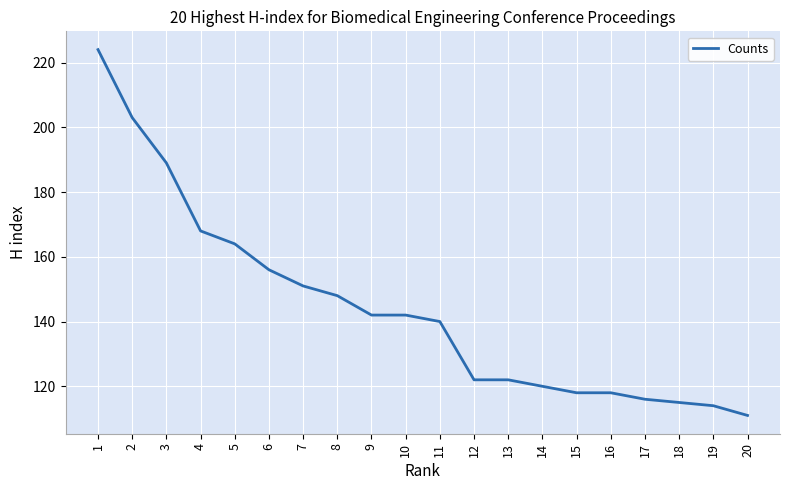

Reading right to left, what are all the values shown in this chart?

111	114	115	116	118	118	120	122	122	140	142	142	148	151	156	164	168	189	203	224